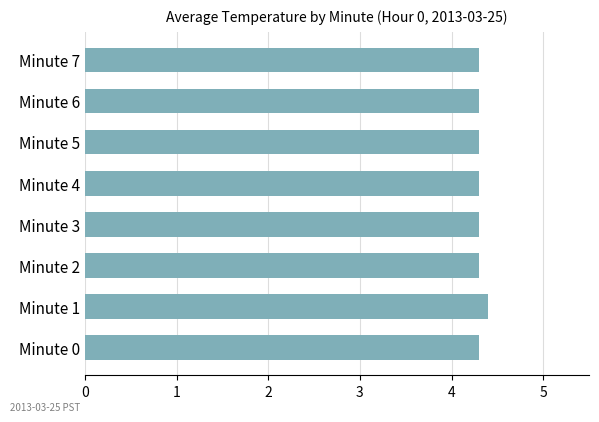

How many categories are shown in the chart?

8